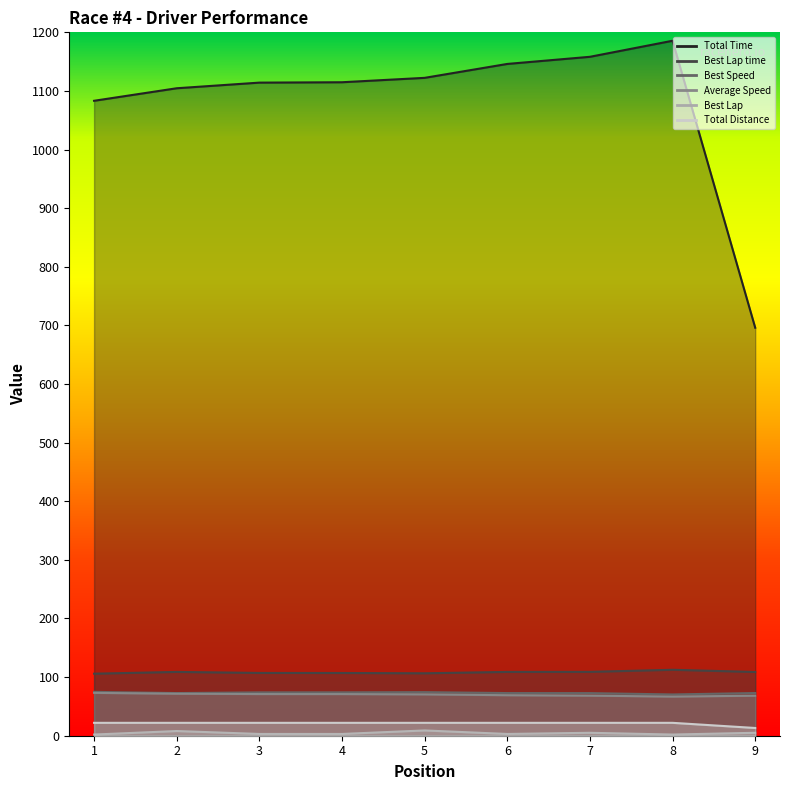

What is the difference between the second highest and minimum values in the Total Time series?

462.2